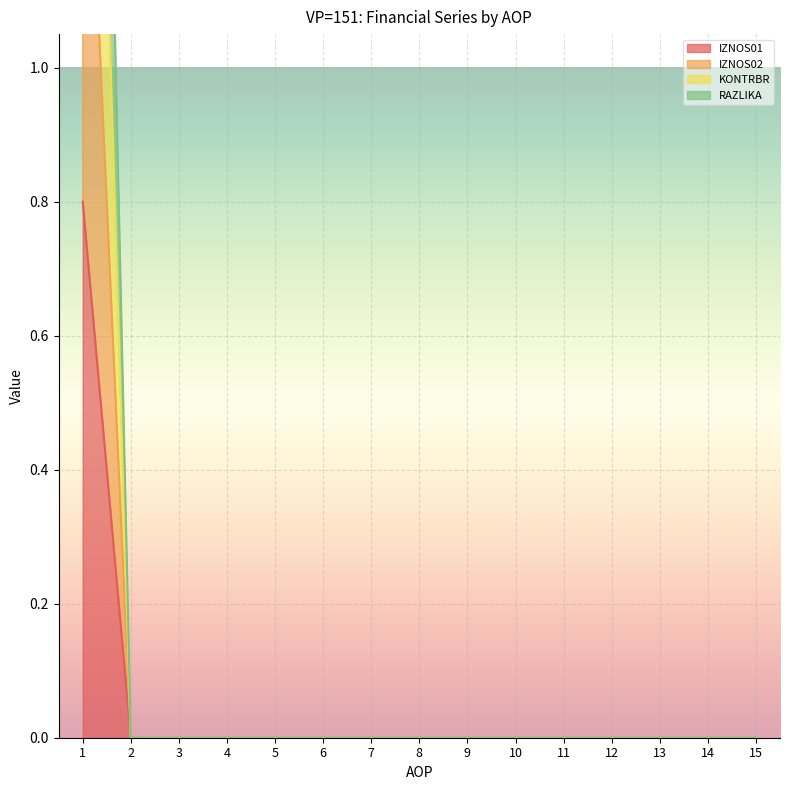

How many lines are shown in the chart?

4